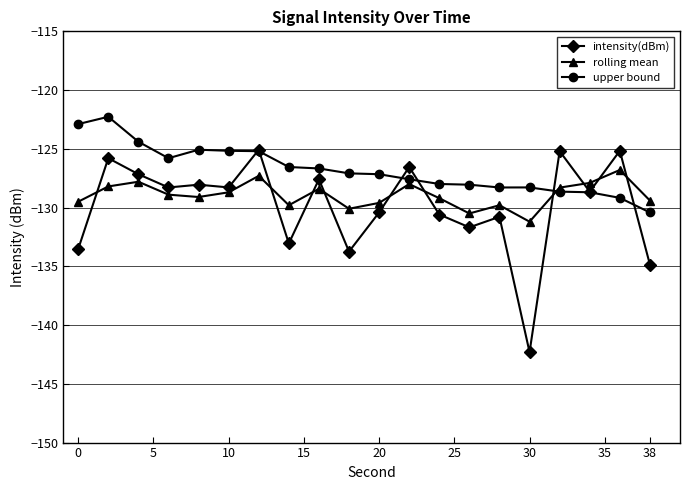

What is the average value of the rolling mean series?

-128.9